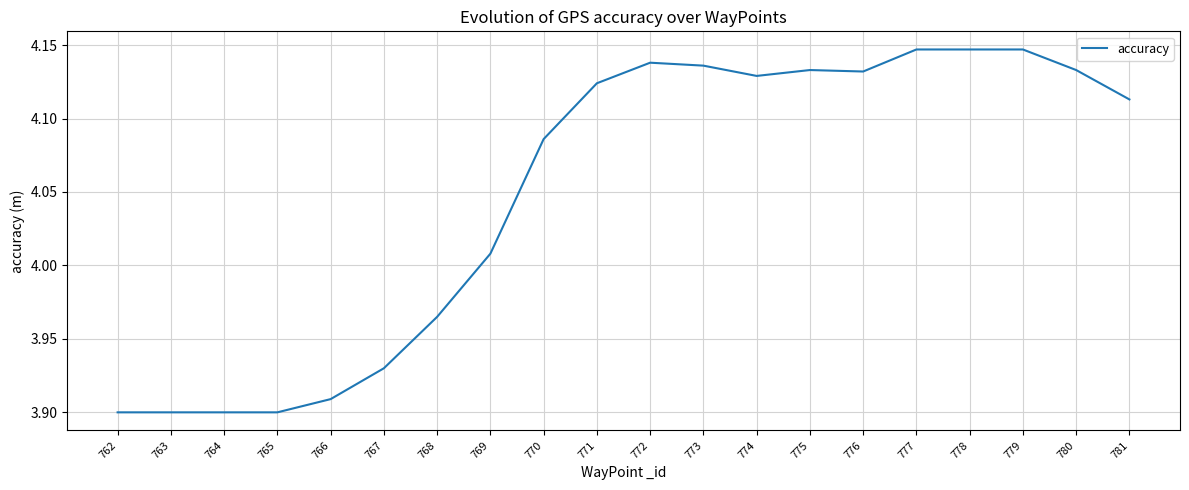

The value at 765 is 6.4. True or false?

False